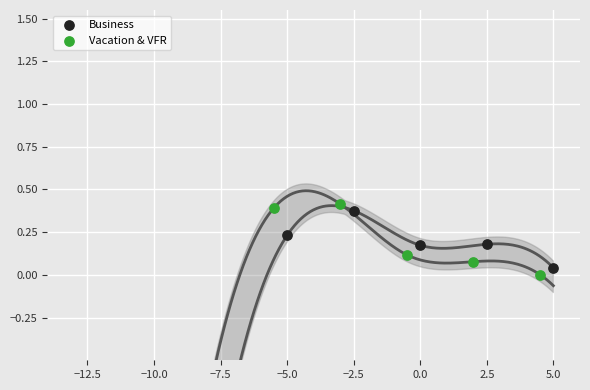

Which series reaches the maximum Y coordinate?

Vacation & VFR